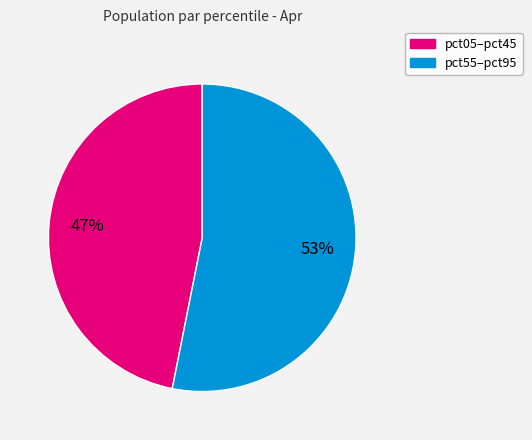

Is there any slice that represents more than half of the pie?

Yes